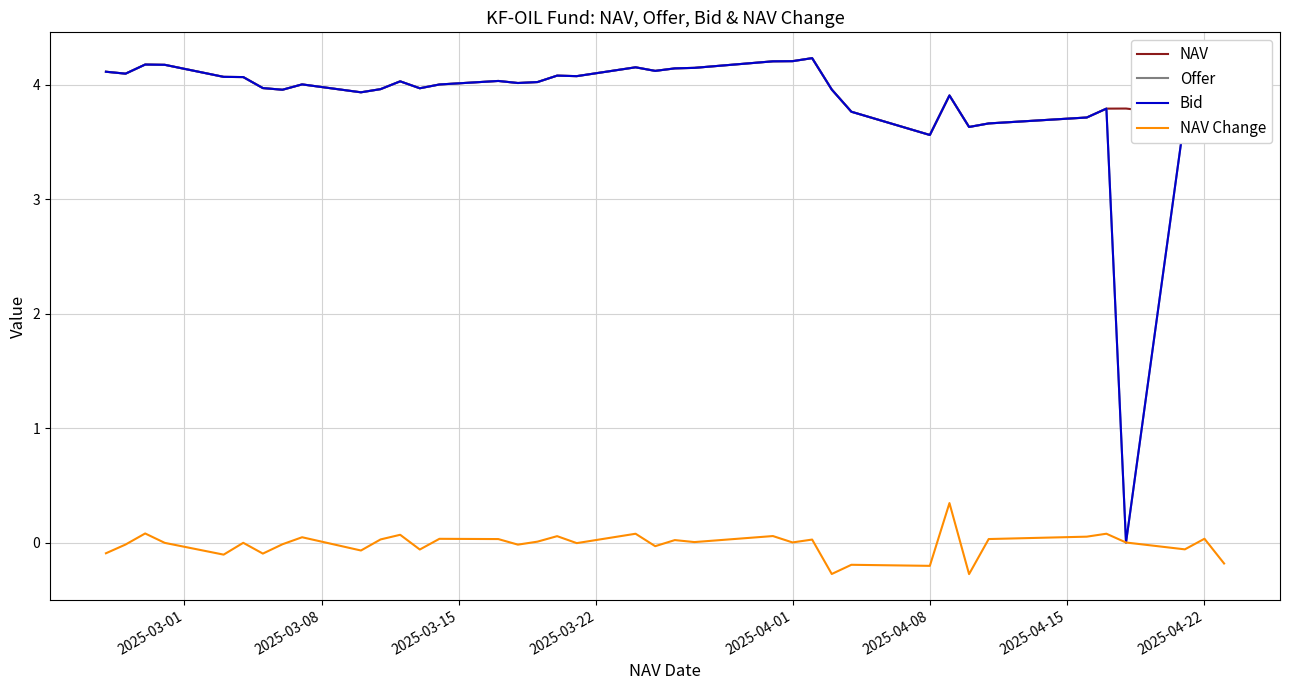

What is the greatest value displayed?

4.2